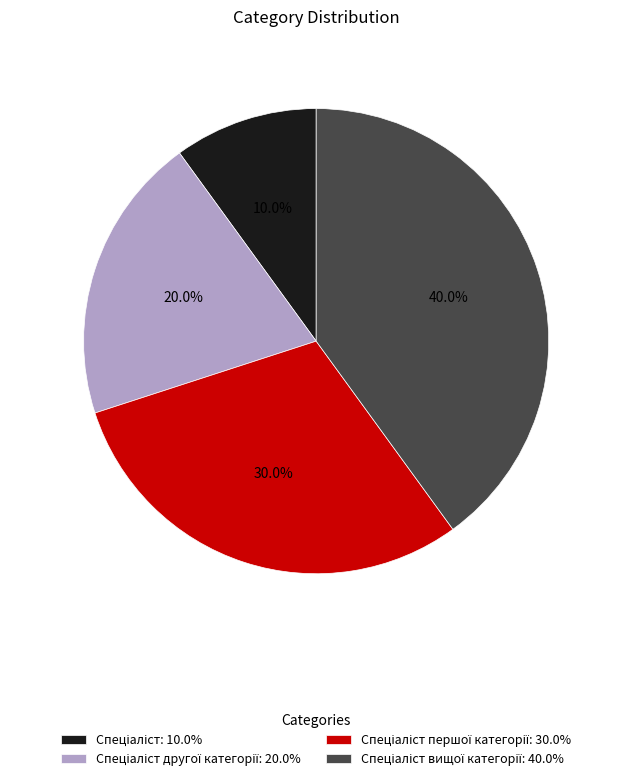

Does any single category account for the majority?

No